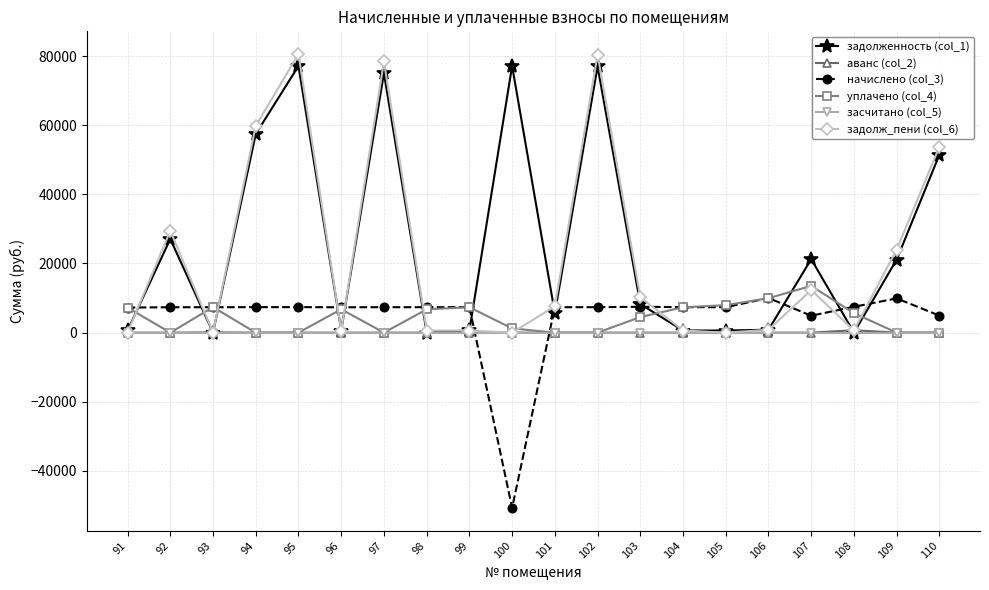

How many series are shown in this chart?

6